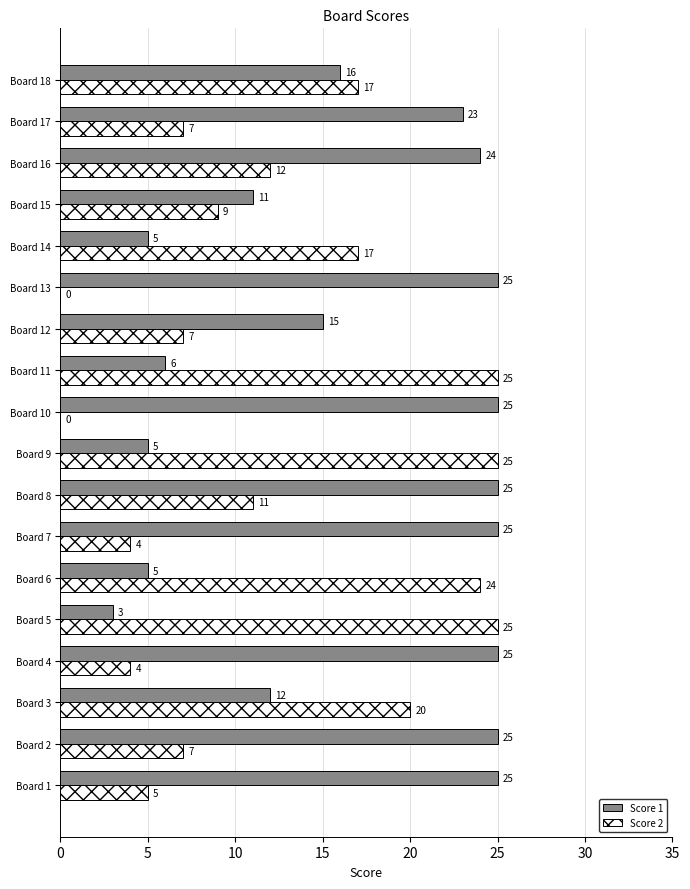

Where is Score 1 nearest to the value 14?

Board 12